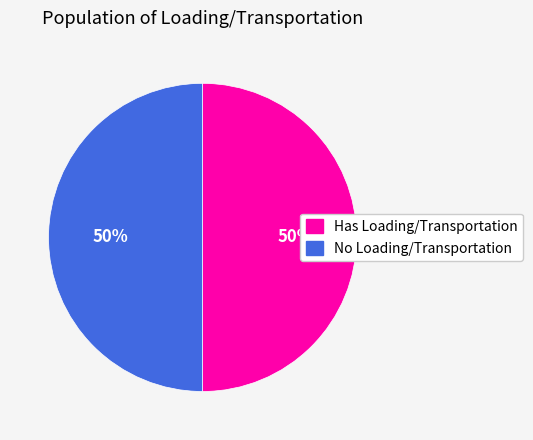

Do No Loading/Transportation and Has Loading/Transportation together represent more than half of the pie?

Yes